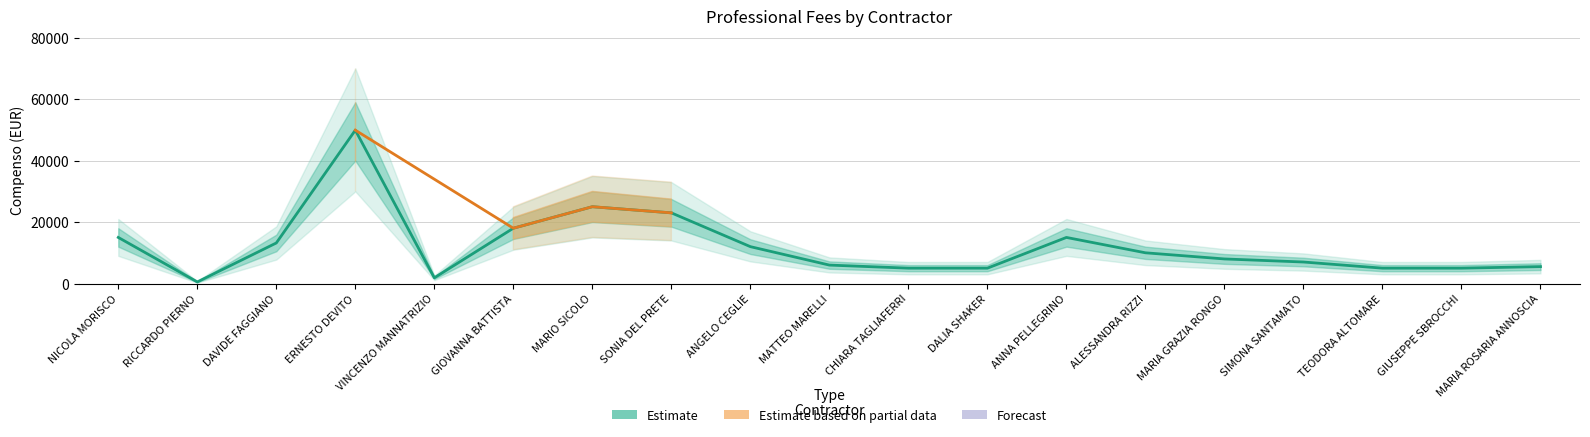

Reading left to right, what are all the values shown in this chart?

15000.0	520.0	13200.0	49915.7	1863.5	18000.0	25000.0	23000.0	12000.0	6000.0	5000.0	5000.0	15000.0	10000.0	8000.0	7000.0	5000.0	5000.0	5500.0